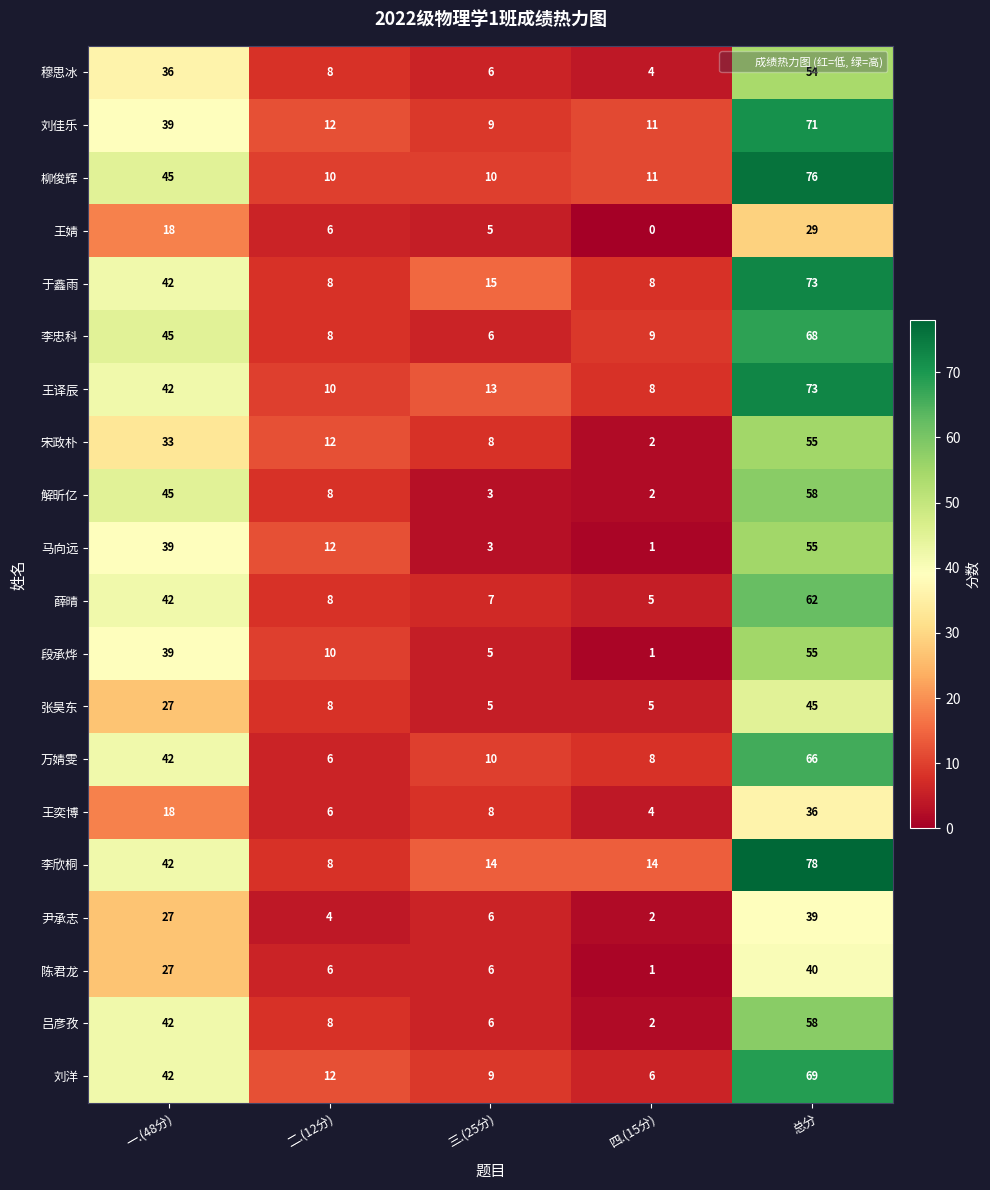

Which series has the largest range (max minus min)?

李欣桐